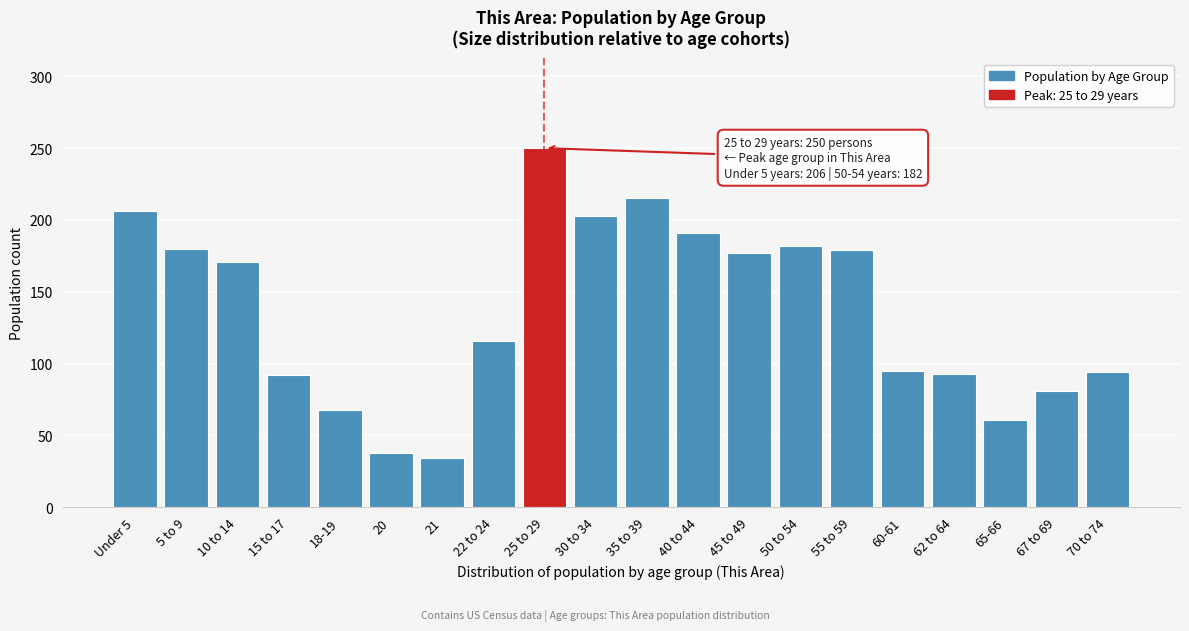

The chart shows a value of 116 at 22 to 24. True or false?

True